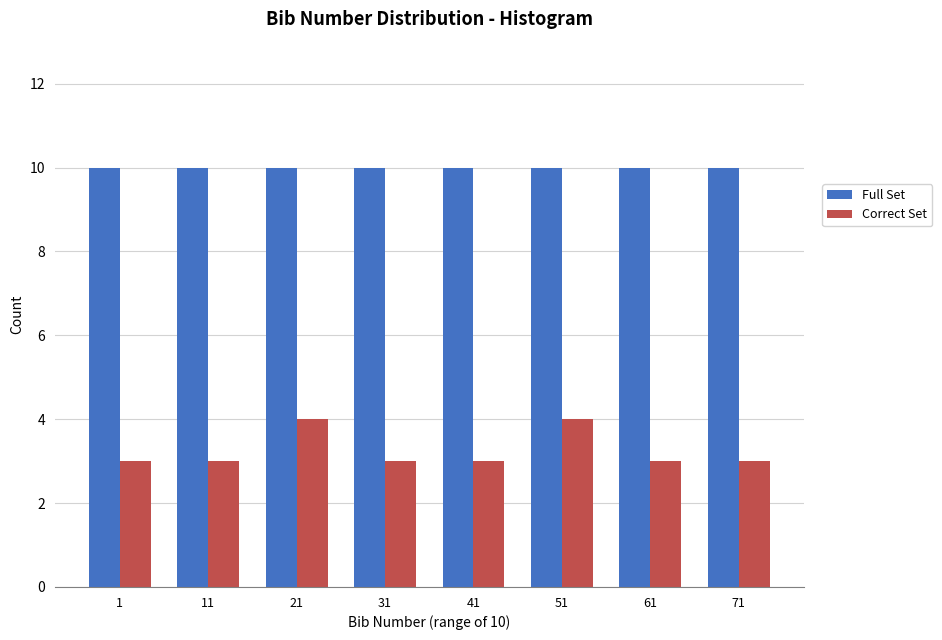

Reading left to right, list all the values displayed in this chart.

Full Set: 1=10	11=10	21=10	31=10	41=10	51=10	61=10	71=10
Correct Set: 1=3	11=3	21=4	31=3	41=3	51=4	61=3	71=3